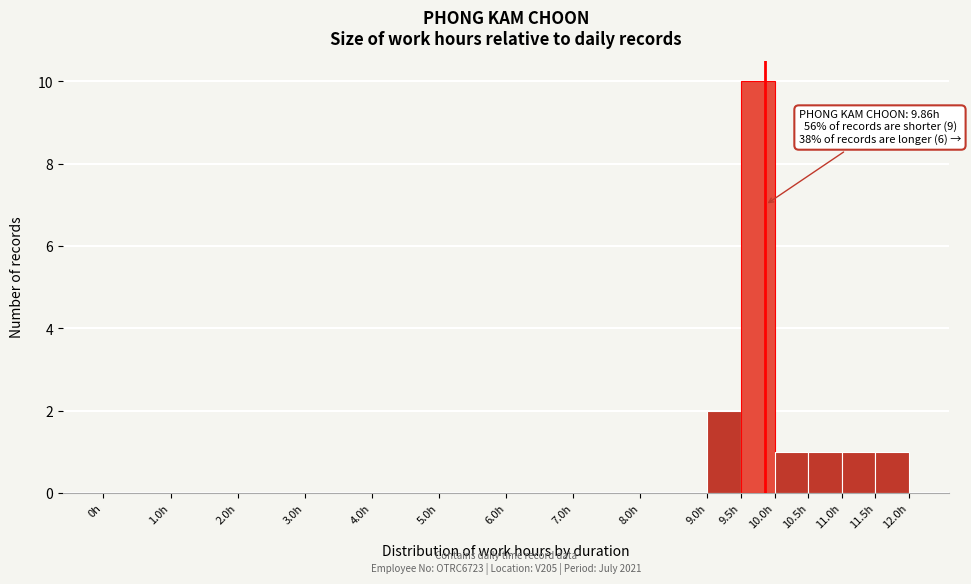

Which range on the x-axis has the tallest bar?

9.5 to 10.0